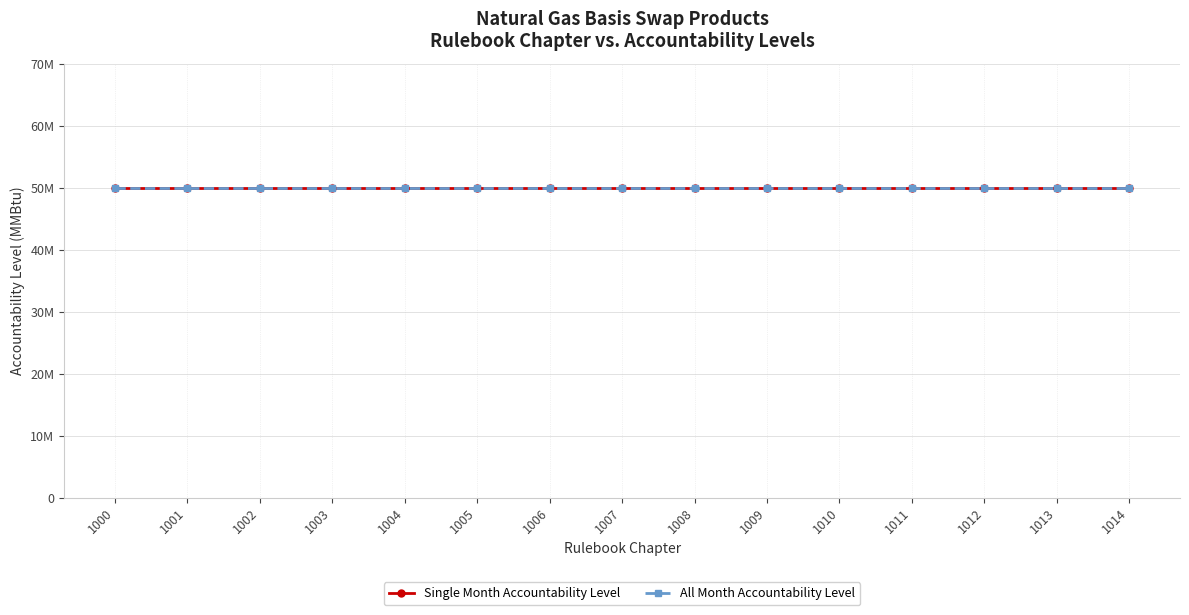

Which series has the largest total across all categories?

Single Month Accountability Level